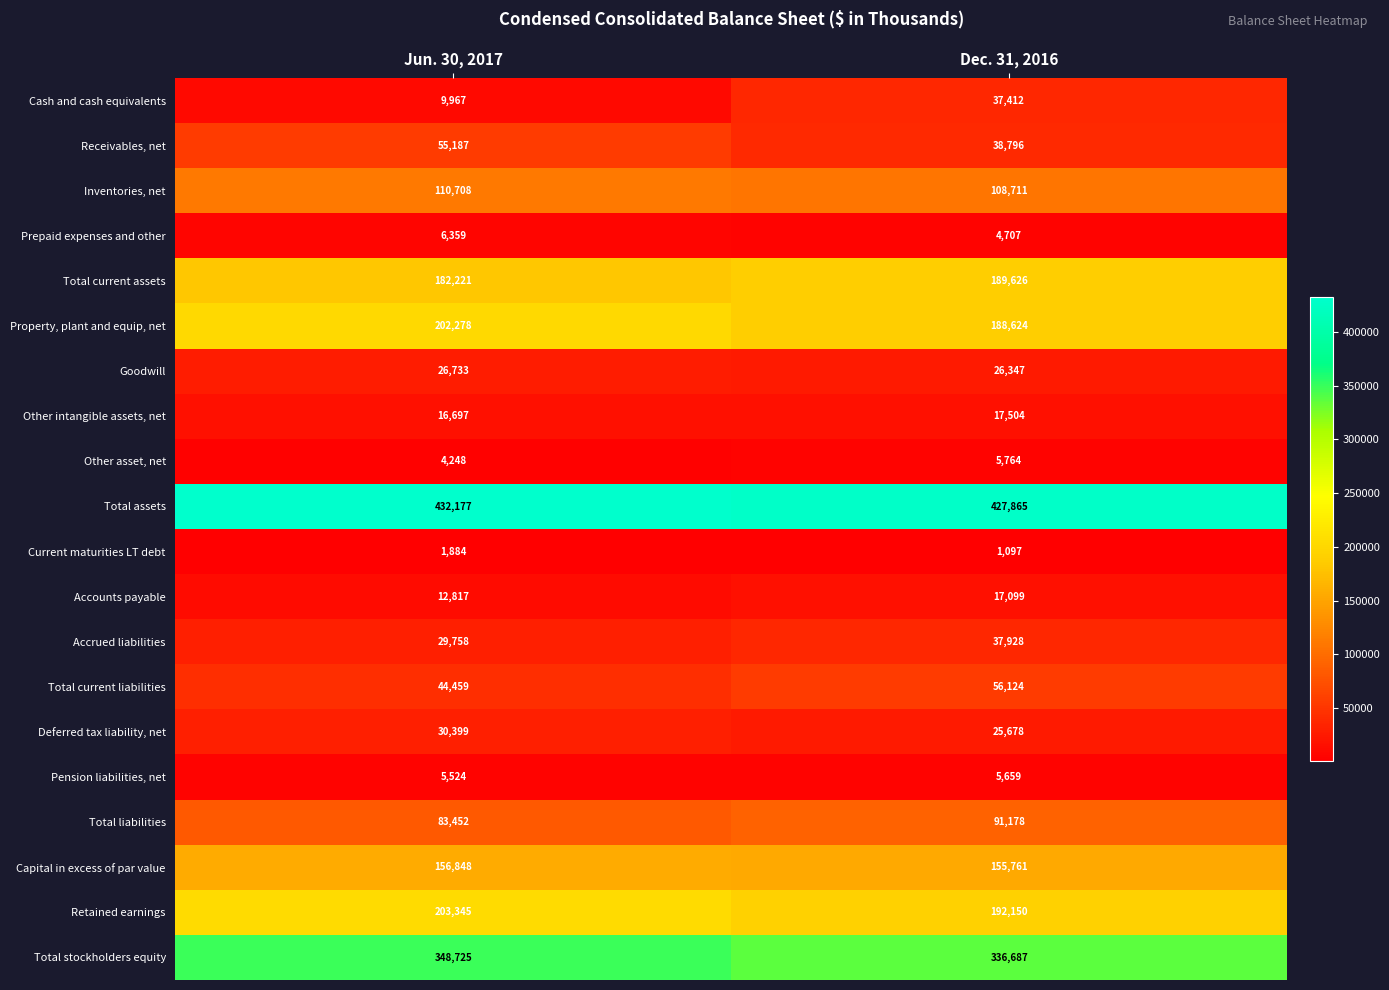

Rank the series at Dec. 31, 2016 from highest to lowest value.

Total assets, Total stockholders equity, Retained earnings, Total current assets, Property, plant and equip, net, Capital in excess of par value, Inventories, net, Total liabilities, Total current liabilities, Receivables, net, Accrued liabilities, Cash and cash equivalents, Goodwill, Deferred tax liability, net, Other intangible assets, net, Accounts payable, Other asset, net, Pension liabilities, net, Prepaid expenses and other, Current maturities LT debt